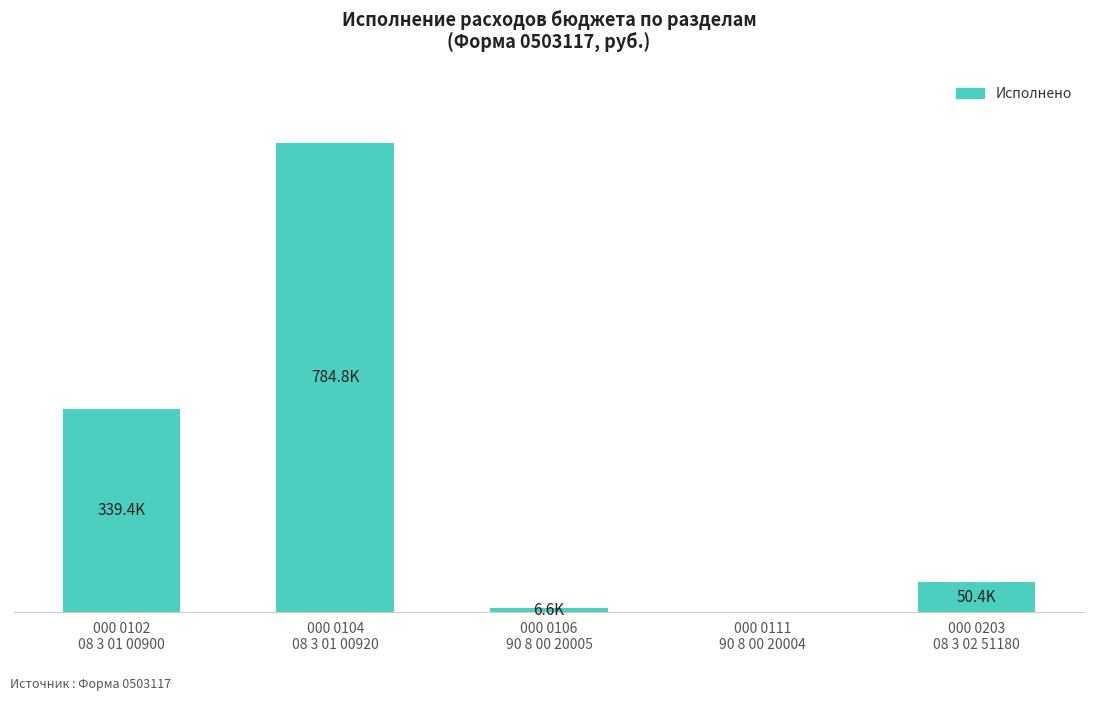

At which label is the value closest to 392402?

000 0102
08 3 01 00900